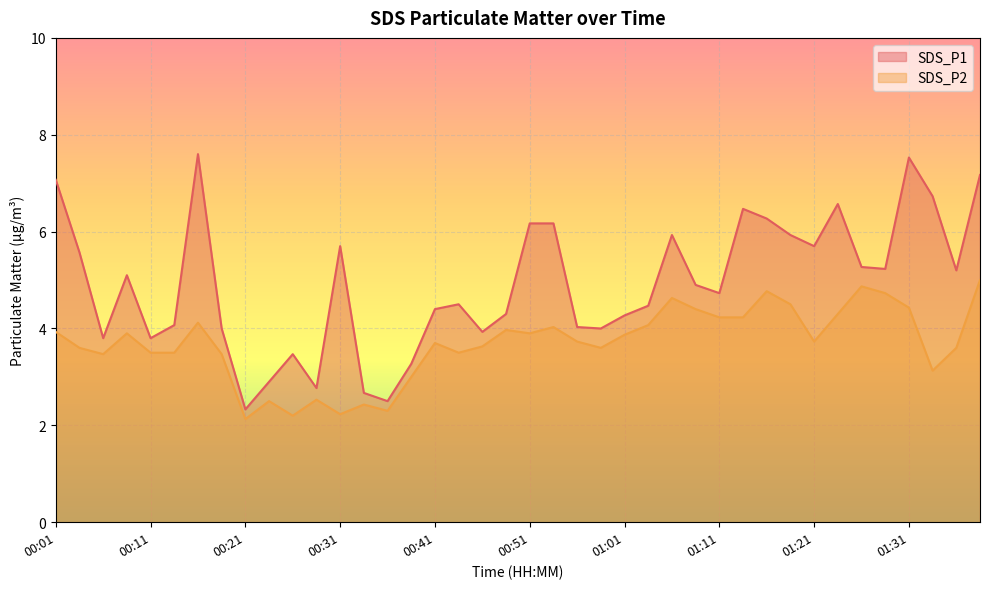

How many lines are shown in the chart?

2